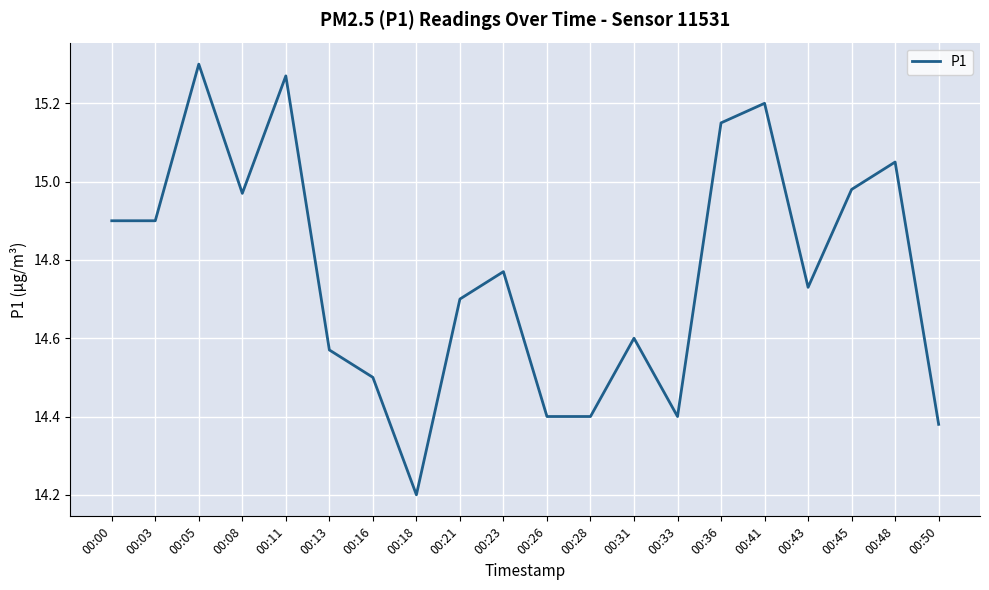

What is the approximate value at 00:03?

14.9